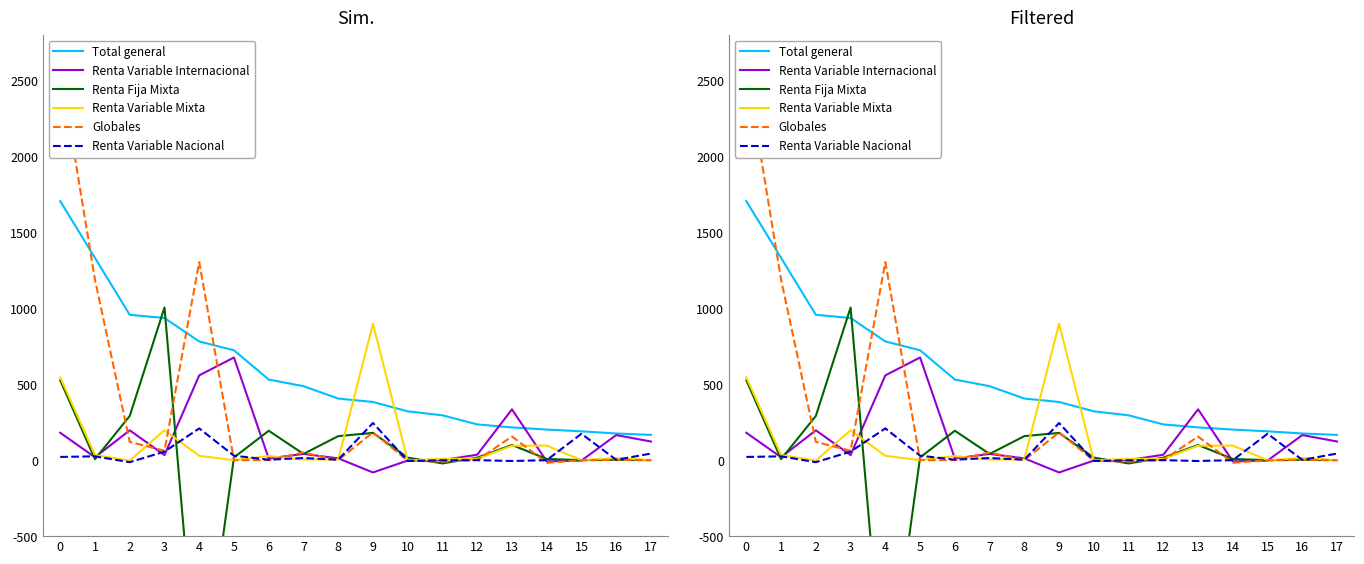

Which category has the highest value in the Renta Fija Mixta series?

3